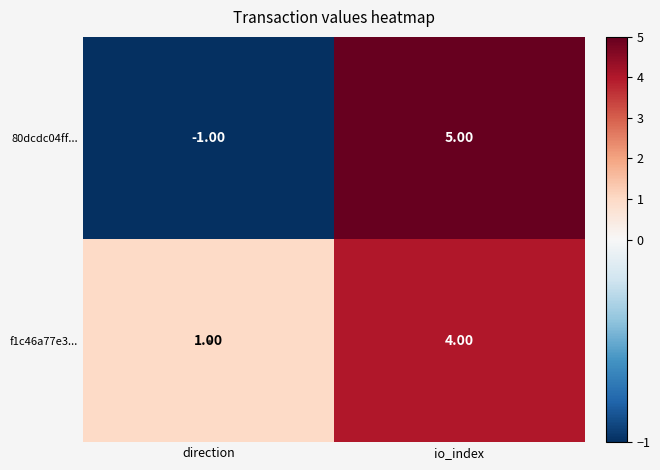

What is the difference between the maximum and minimum values in the f1c46a77e3... series?

3